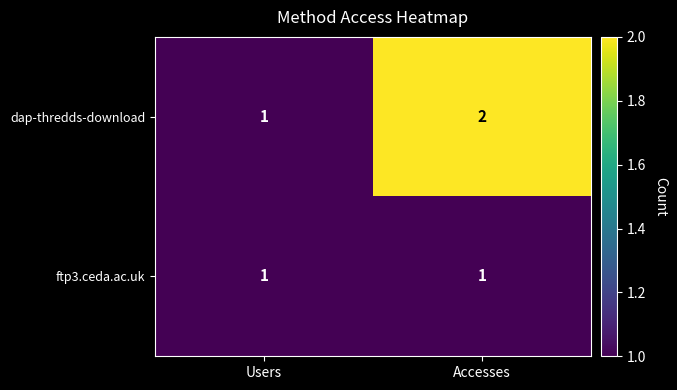

Which series has the largest total across all categories?

dap-thredds-download